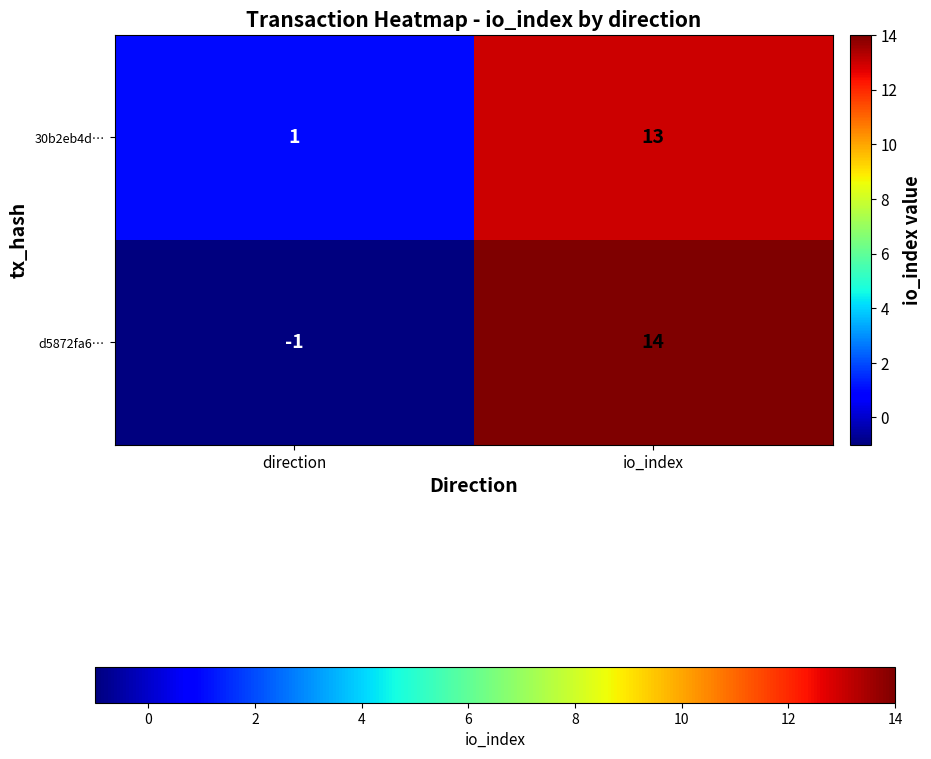

How many values in d5872fa6… are below zero?

1